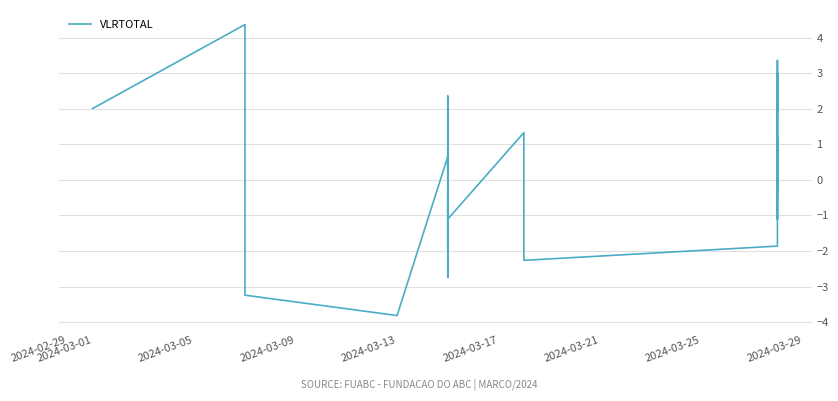

Which label corresponds to the smallest value in the chart?

2024-03-13